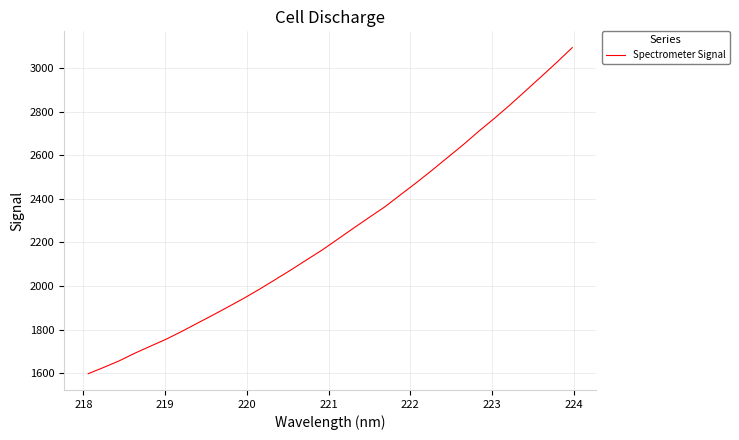

What is the maximum value shown in the chart?

3093.2